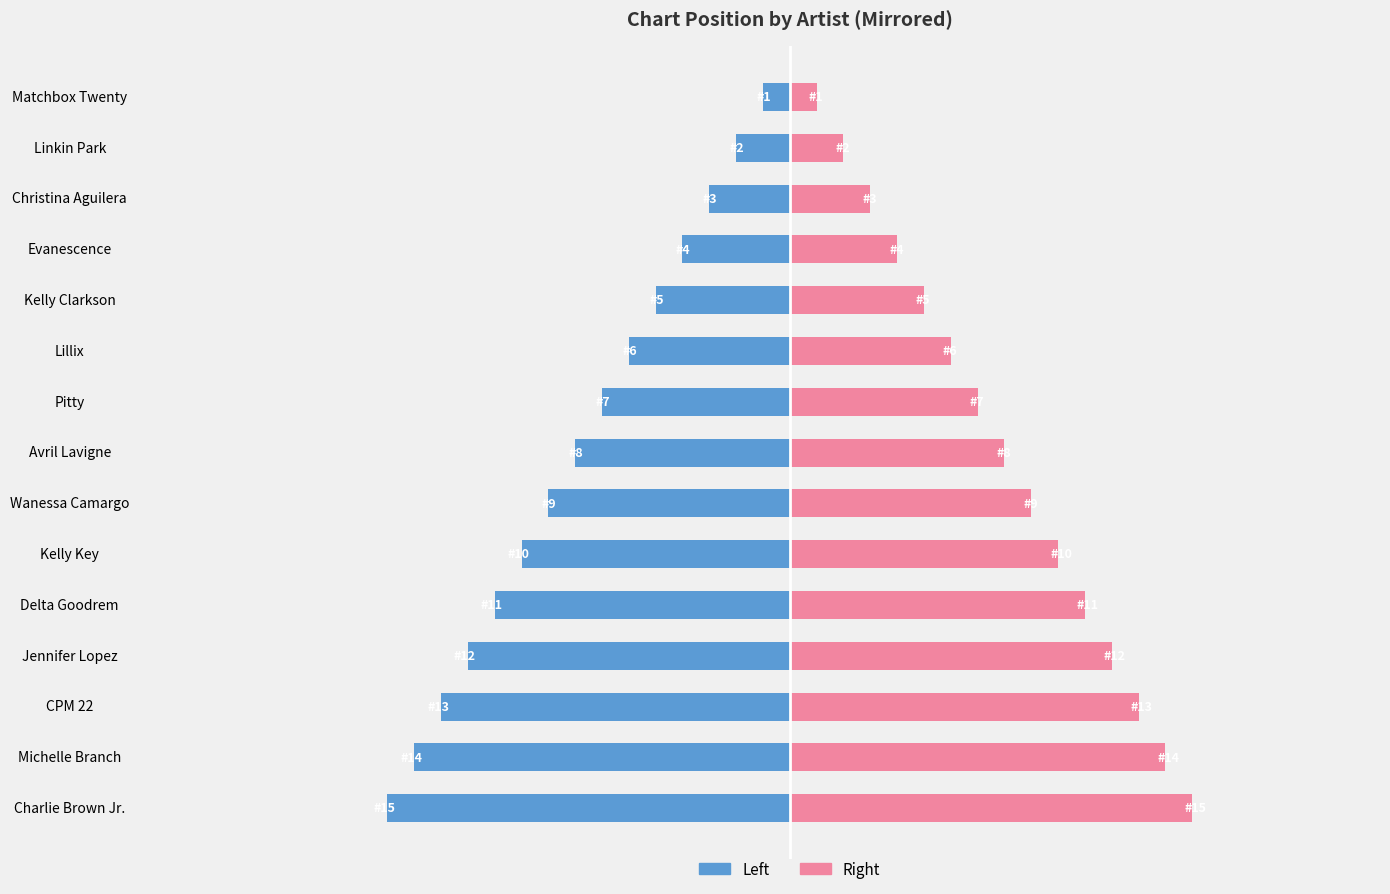

What is the difference between the maximum and second lowest values in the Position (left) series?

13